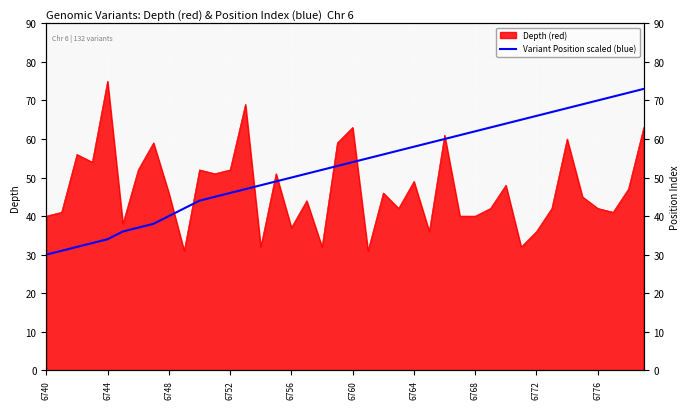

Between 26 and 22, which is larger?

26